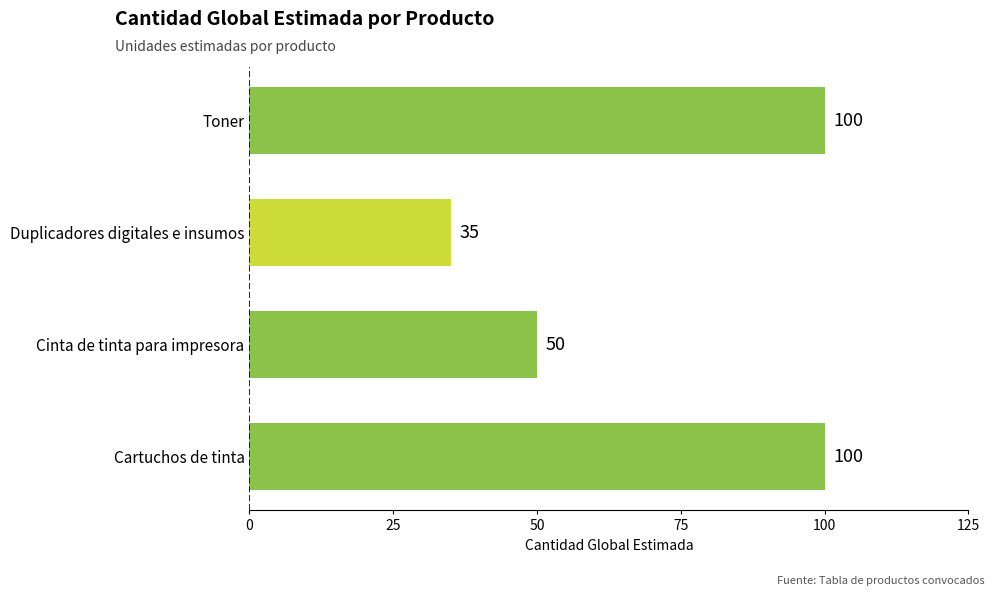

The value at Cartuchos de tinta is 178. True or false?

False